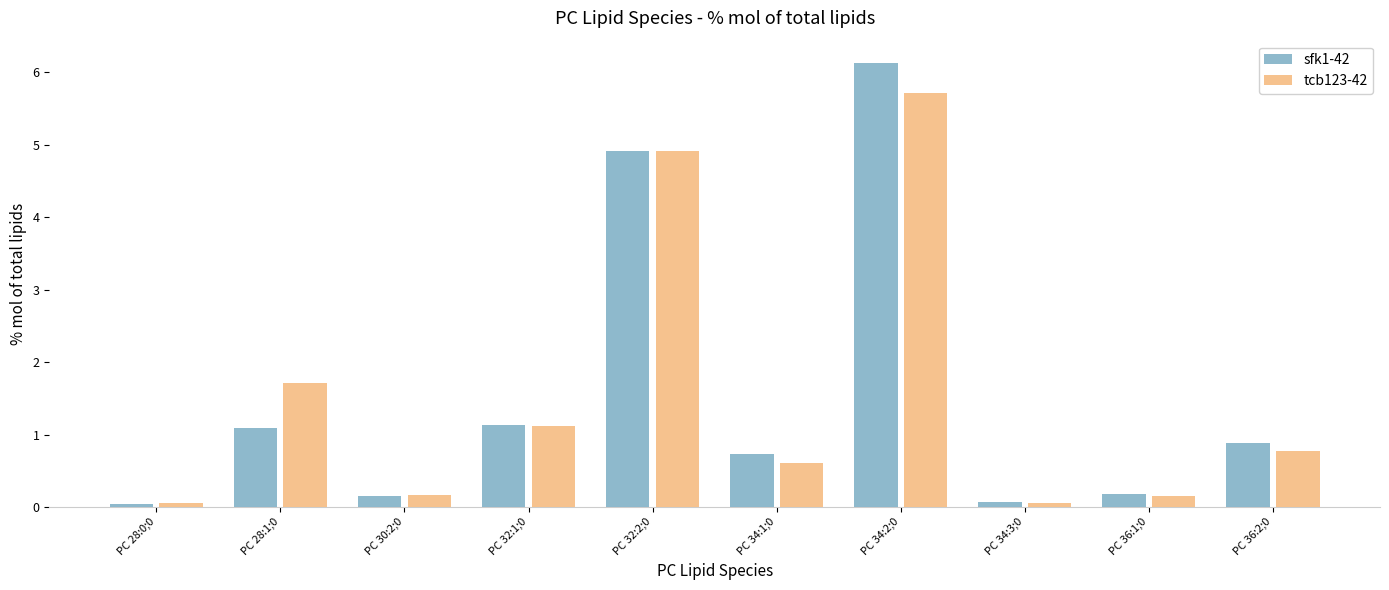

What is the maximum value shown in the chart?

6.1